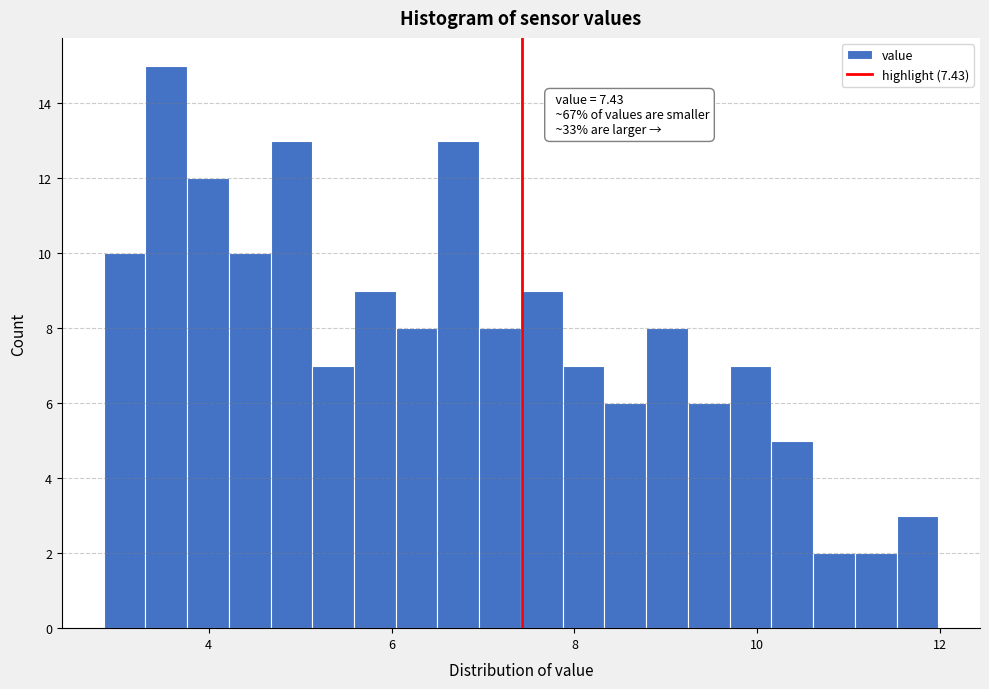

Around what value on the x-axis is the tallest bar? Give the approximate position of its centre, as read against the axis.

3.6